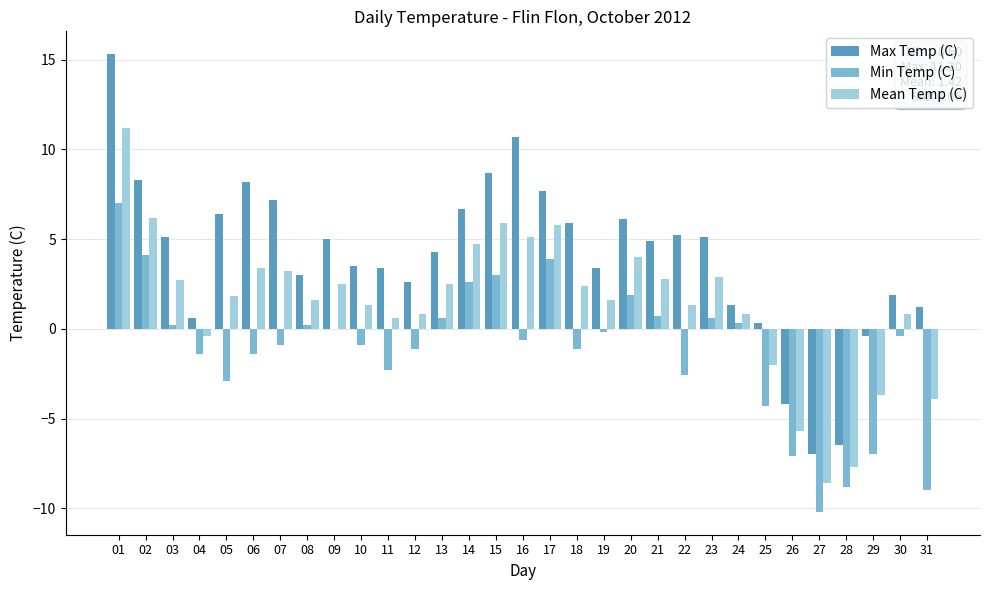

True or false: Min Temp (C) has a value of 0.0 at 09.

True